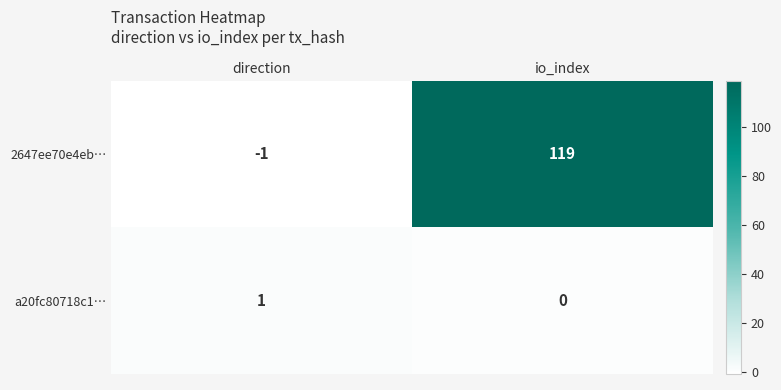

What is the greatest value displayed?

119